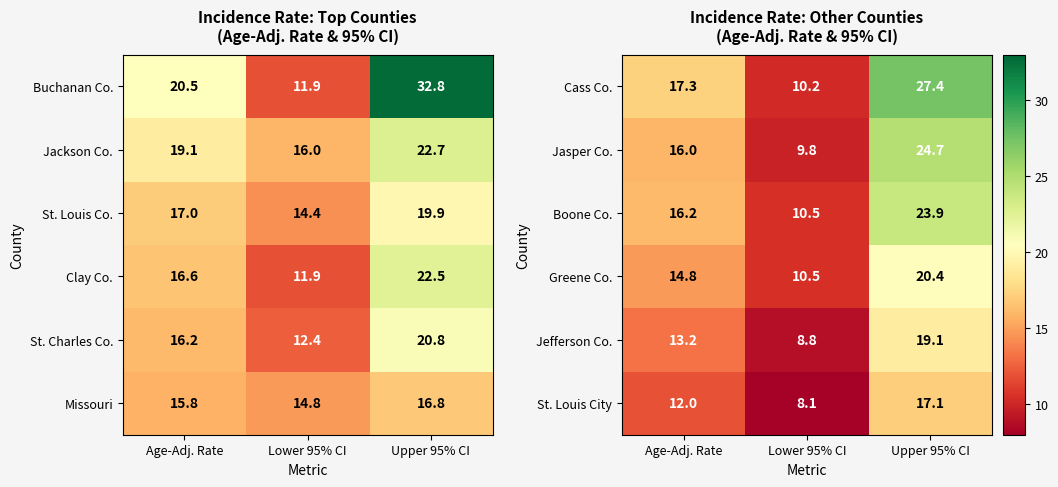

Is the value of Cass Co. at Lower 95% CI greater than the value of Jefferson Co. at Upper 95% CI?

No